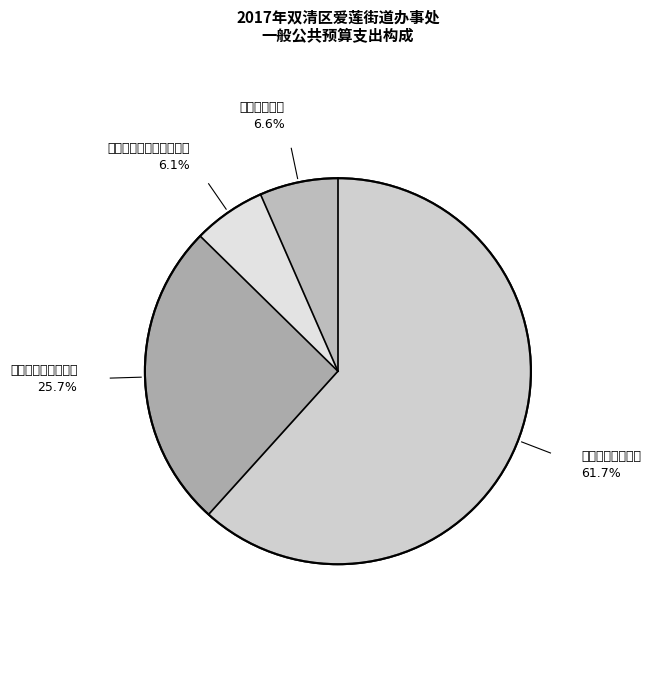

Between 一般公共服务支出 and 社会保障和就业支出, which is larger?

一般公共服务支出